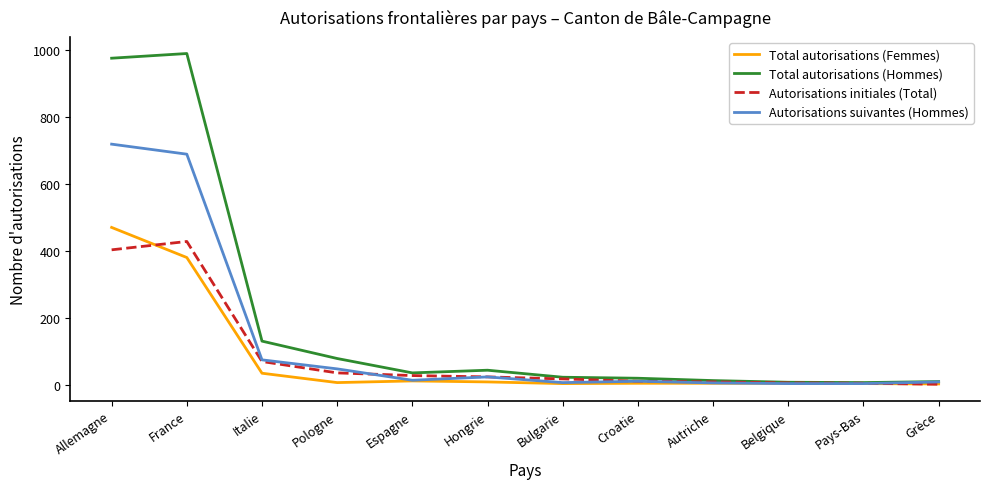

The Autorisations suivantes (Hommes) series shows 689 at France. True or false?

True